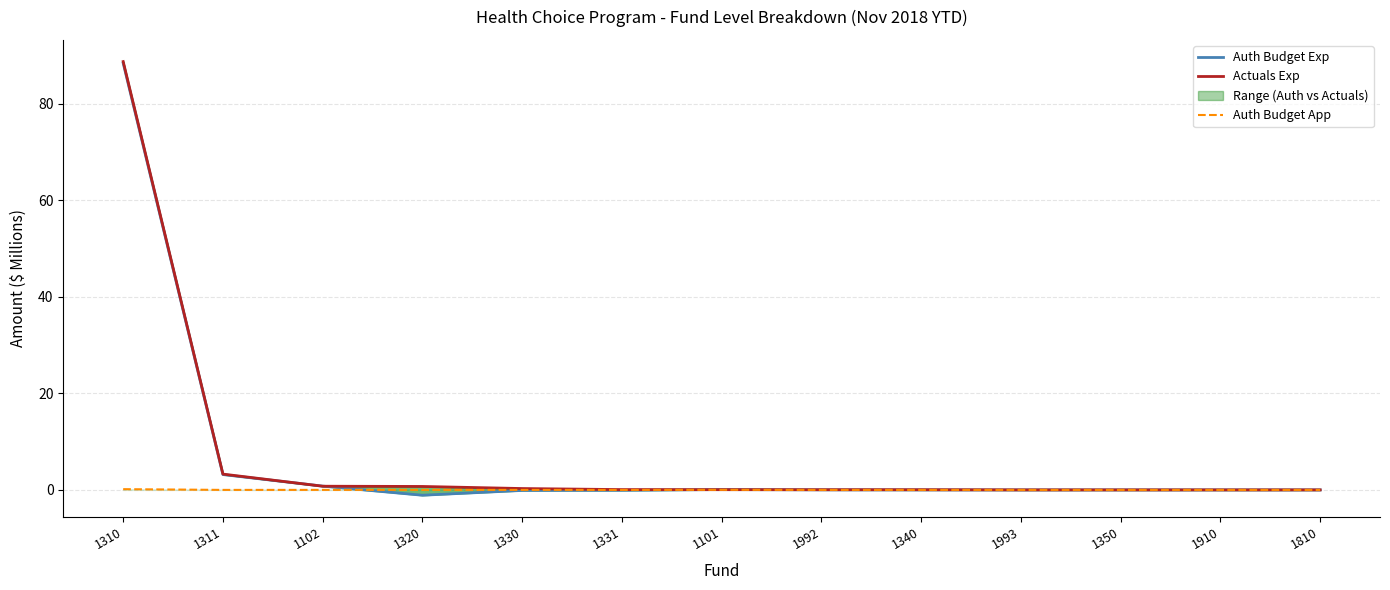

What is the difference between the Auth Budget App values at 1310 and 1350?

0.2